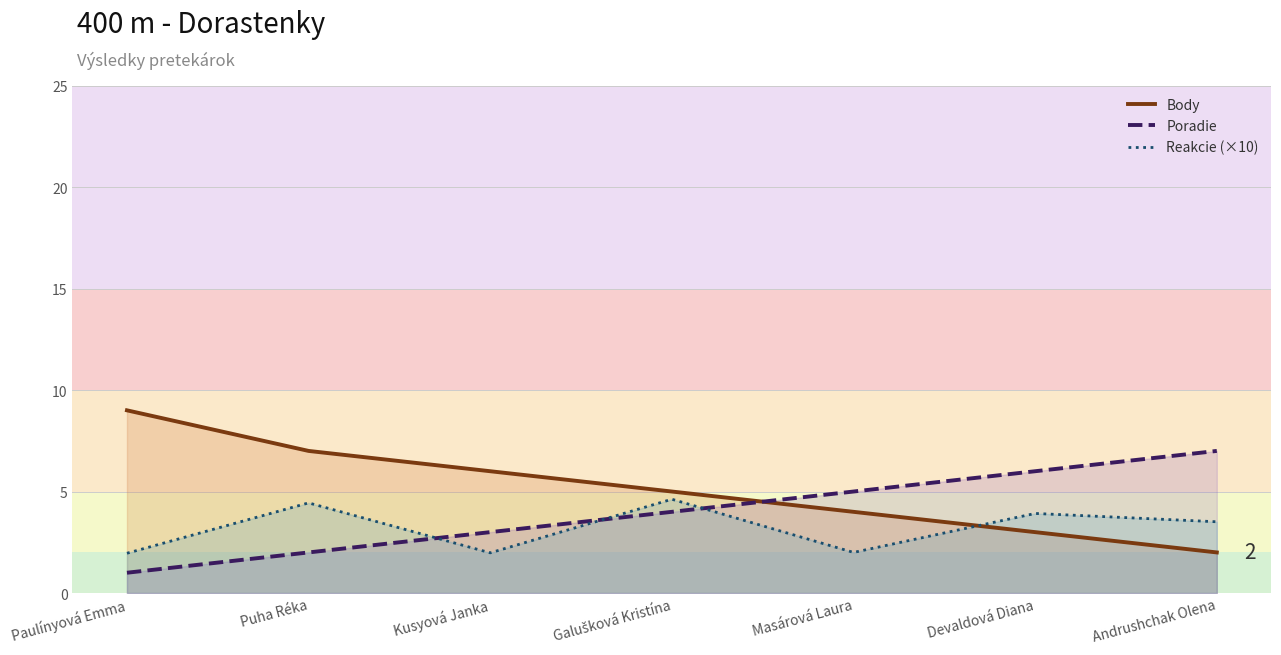

Rank the categories by Reakcie (×10) value from lowest to highest.

Paulínyová Emma, Kusyová Janka, Masárová Laura, Andrushchak Olena, Devaldová Diana, Puha Réka, Galušková Kristína